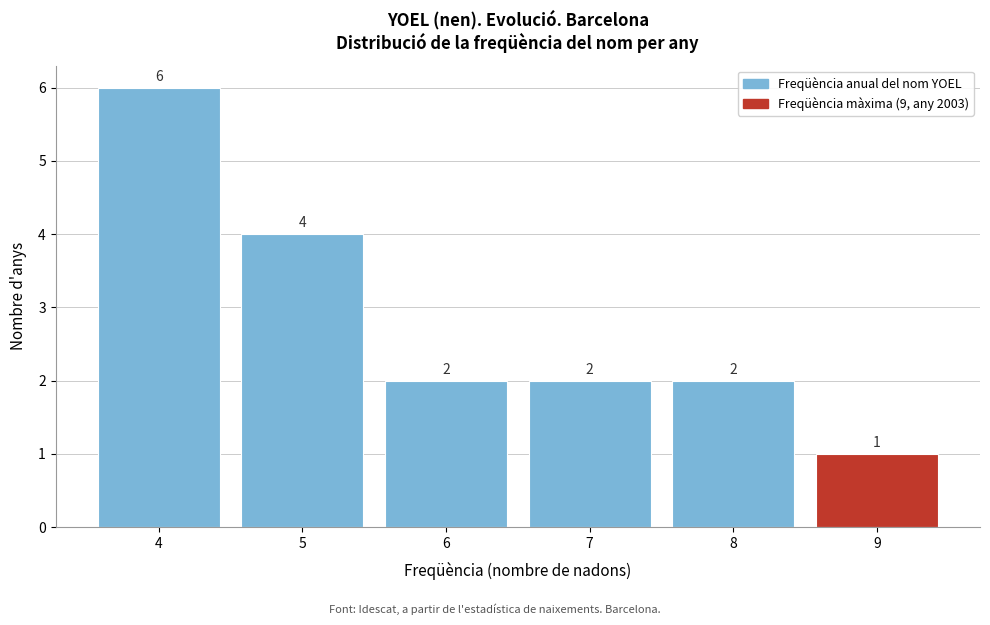

Which range on the x-axis has the tallest bar?

3.5 to 4.5